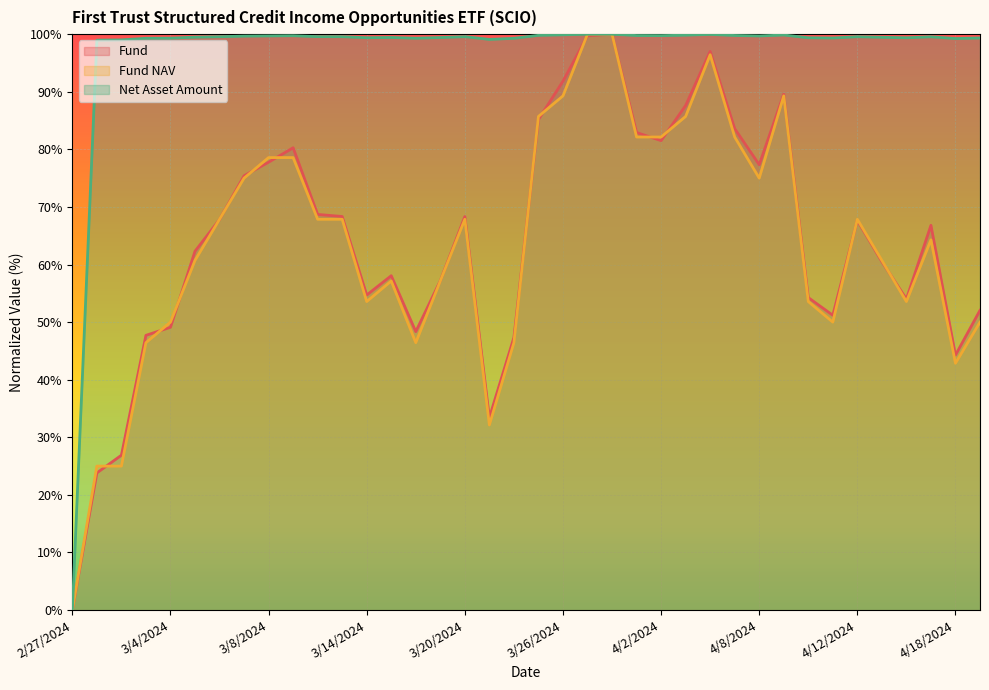

What is the difference between the Net Asset Amount values at 3/12/2024 and 4/2/2024?

0.2